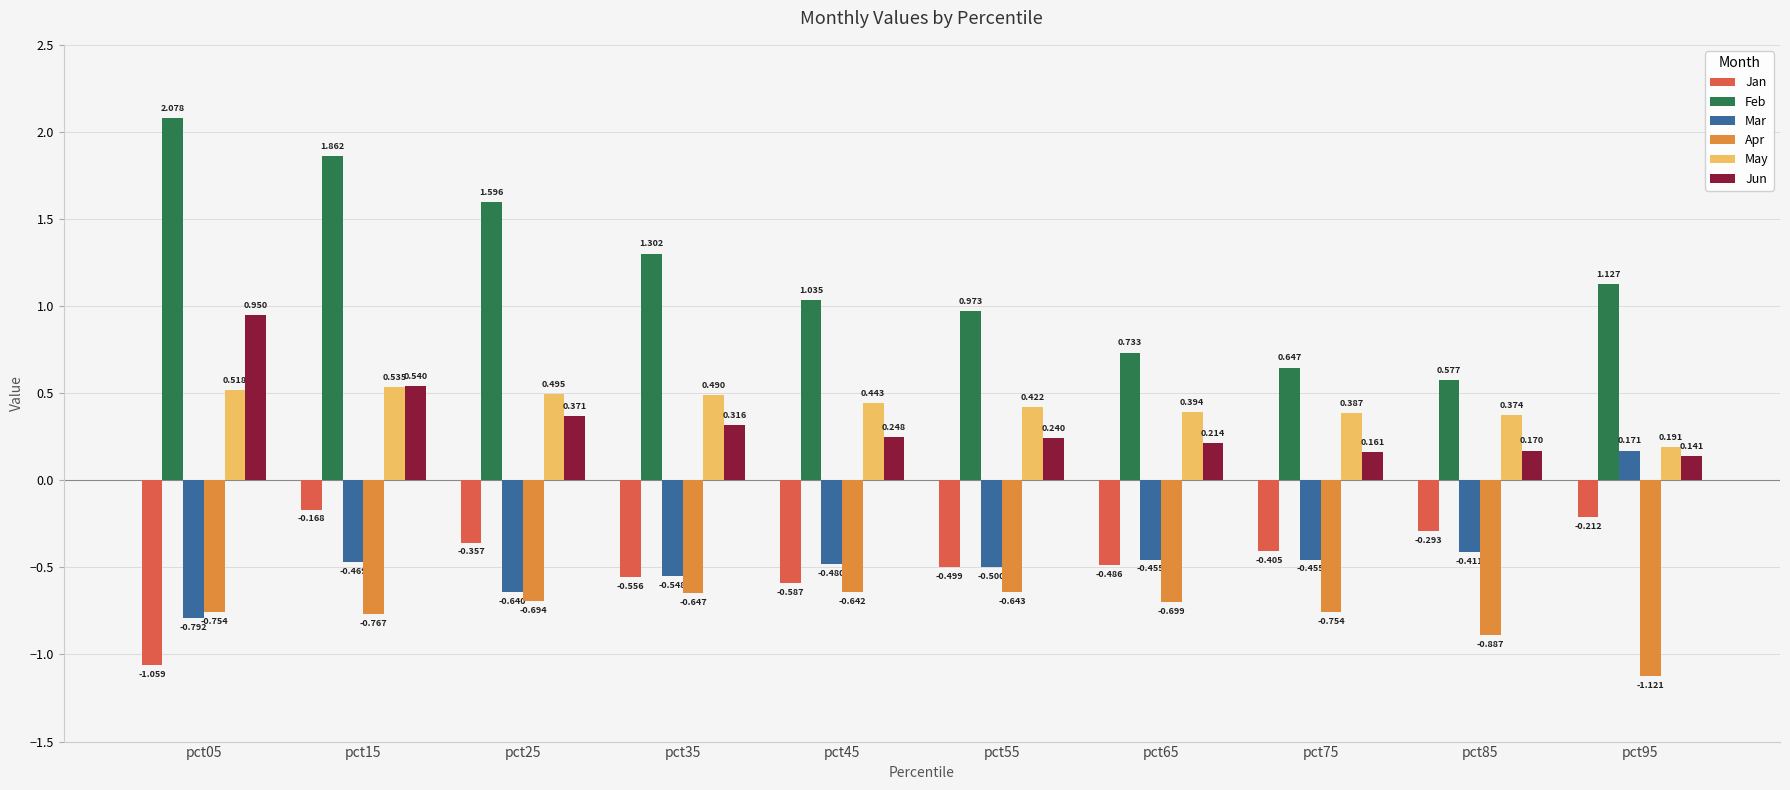

Which series has the largest total across all categories?

Feb